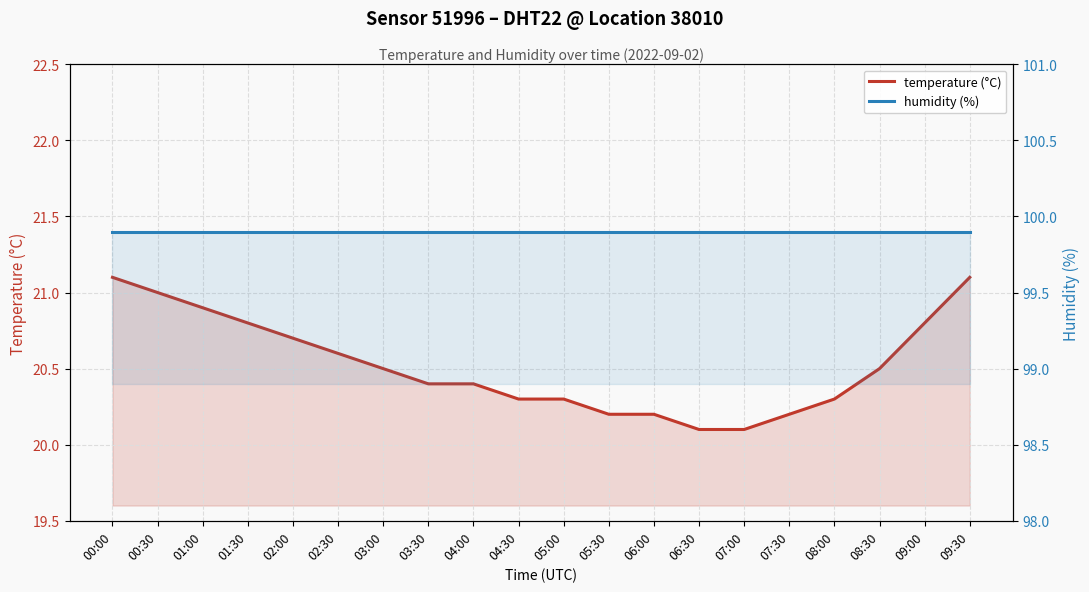

How many lines are shown in the chart?

2